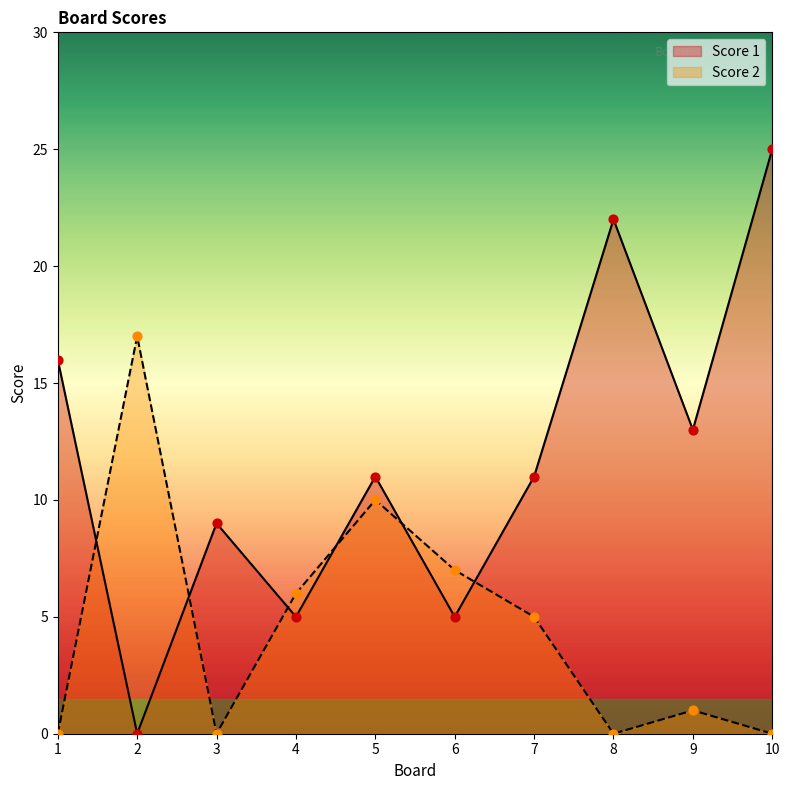

At which category is the sum across all series the highest?

10